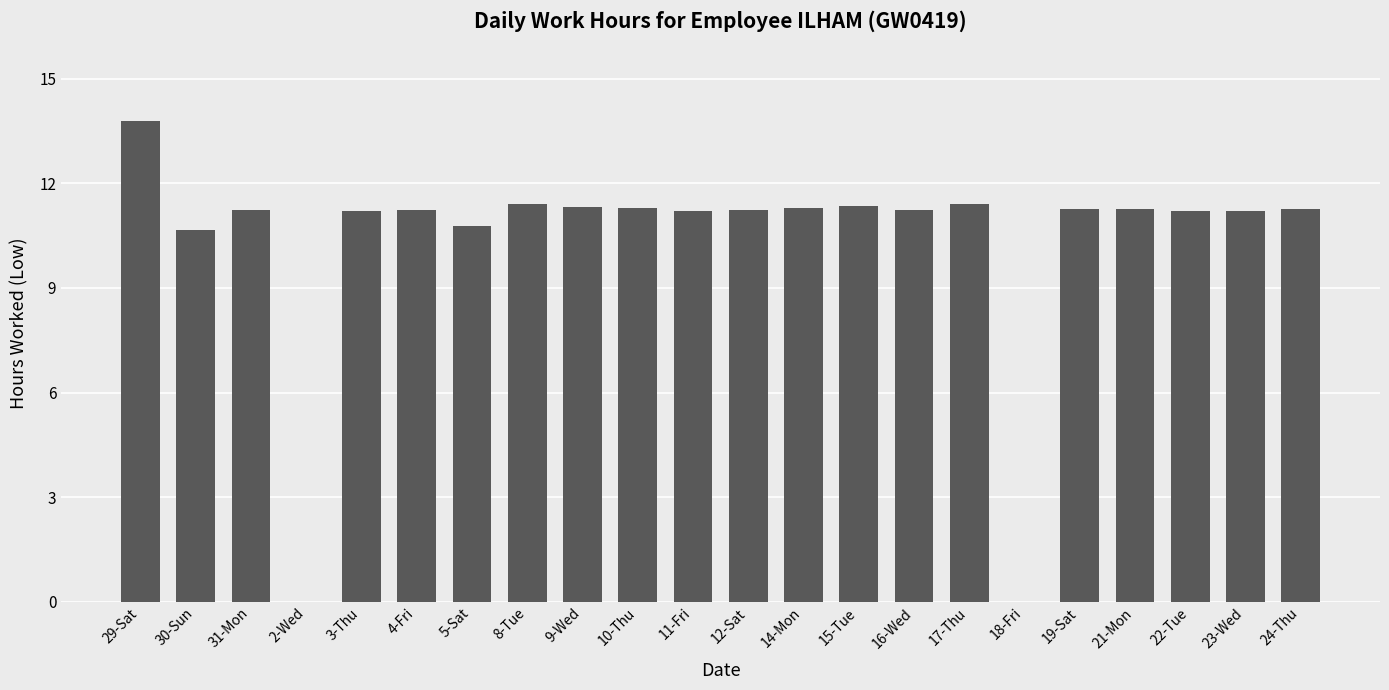

What is the sum of the values at 3-Thu and 4-Fri?

22.5